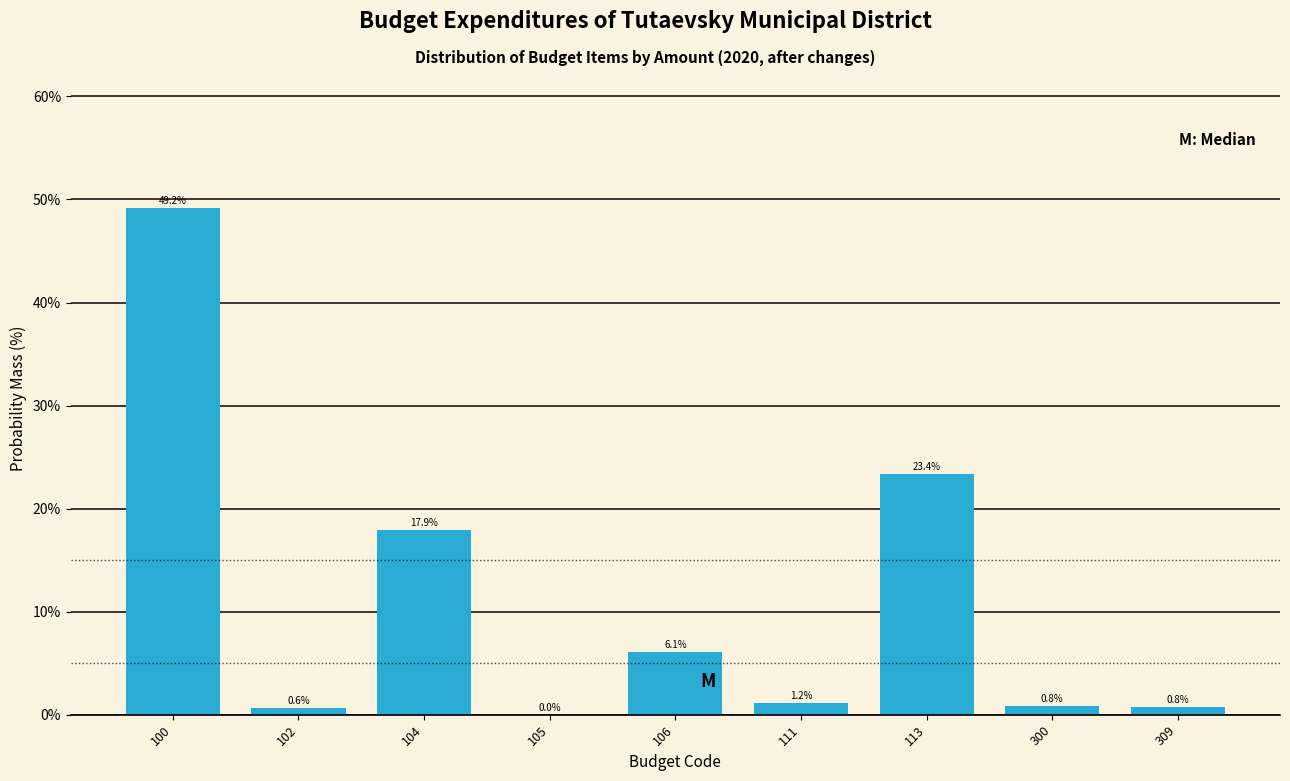

What is the sum of all values?

100.0